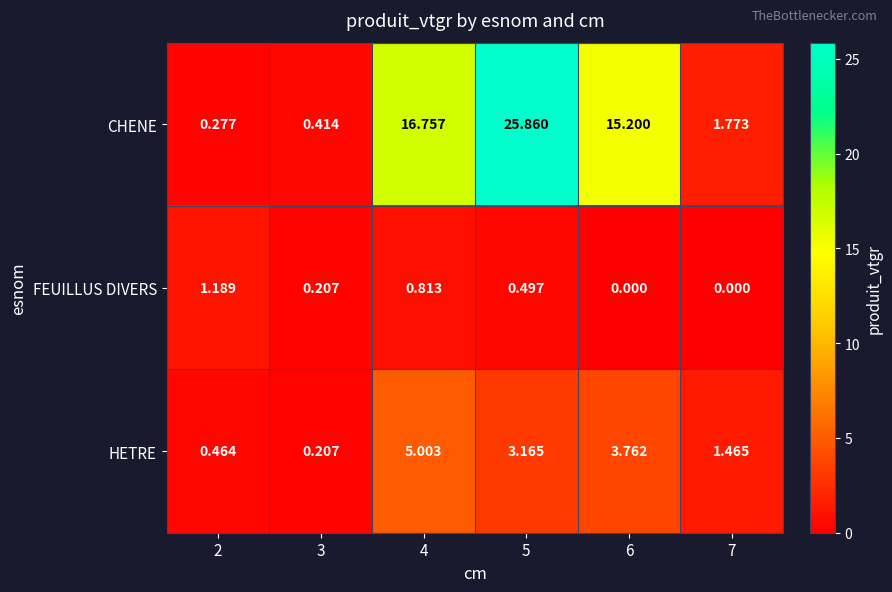

How many data points does each series have?

6